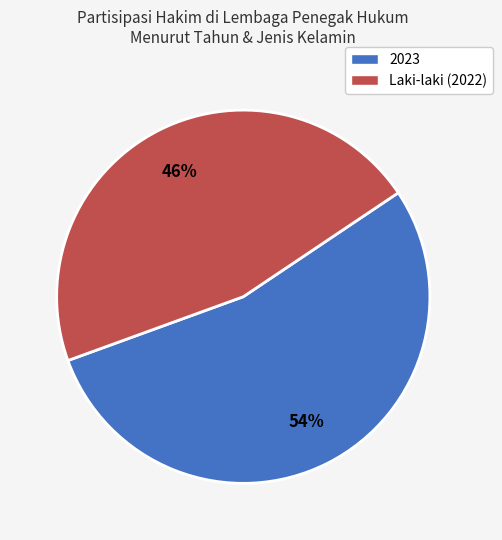

Is there a majority slice in this chart?

Yes